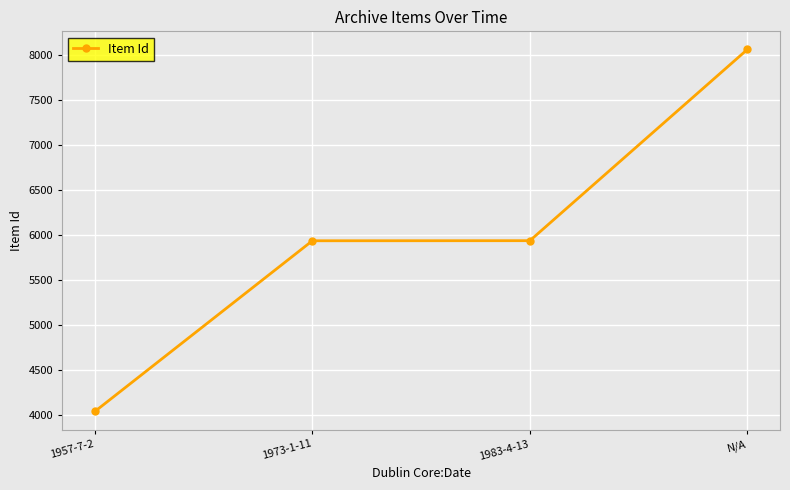

What is the difference between the values at 1973-1-11 and 1957-7-2?

1896